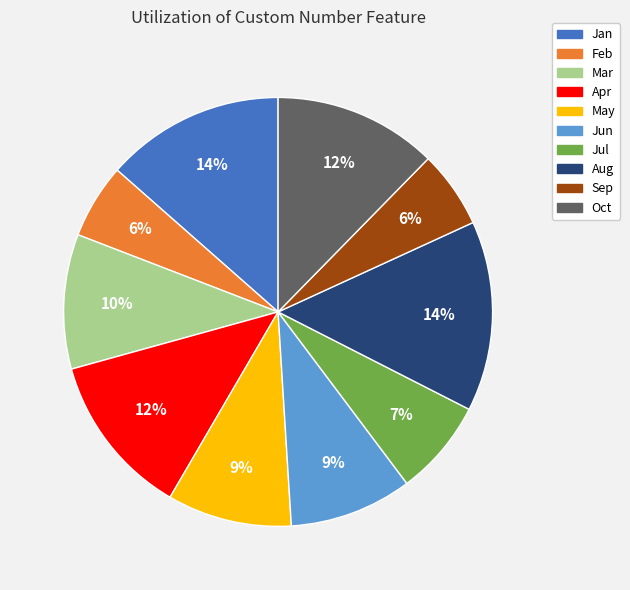

How many segments does this pie chart have?

10